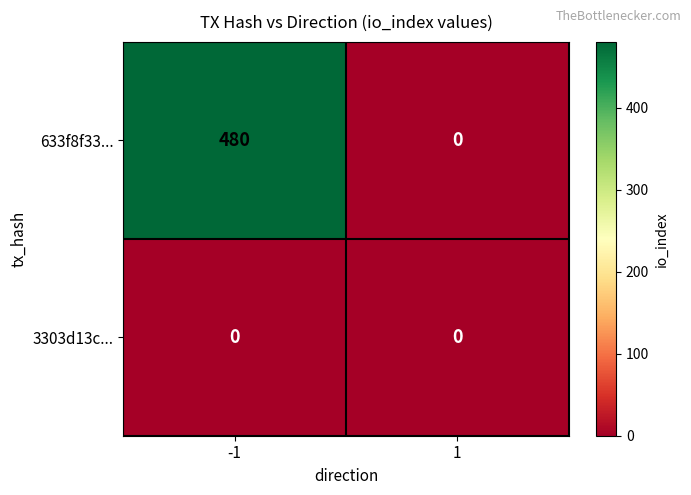

List the series in order of their peak value, lowest first.

3303d13c..., 633f8f33...